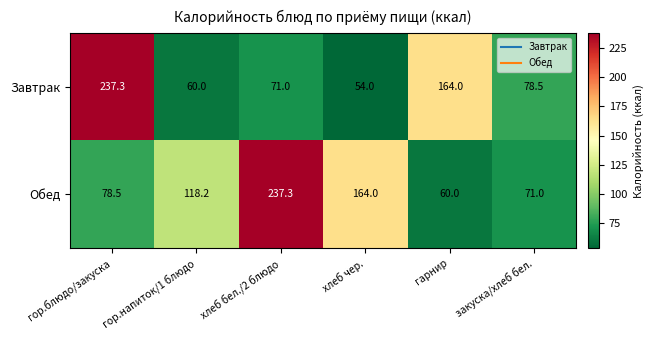

How many categories are shown in the chart?

6